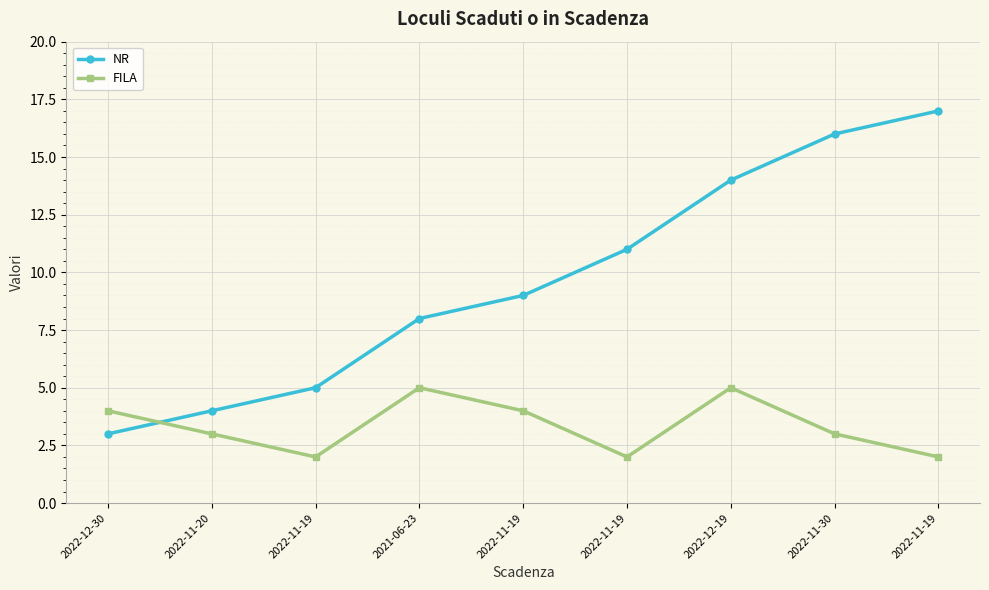

Reading left to right, list all the values displayed in this chart.

NR: 3	4	5	8	9	11	14	16	17
FILA: 4	3	2	5	4	2	5	3	2